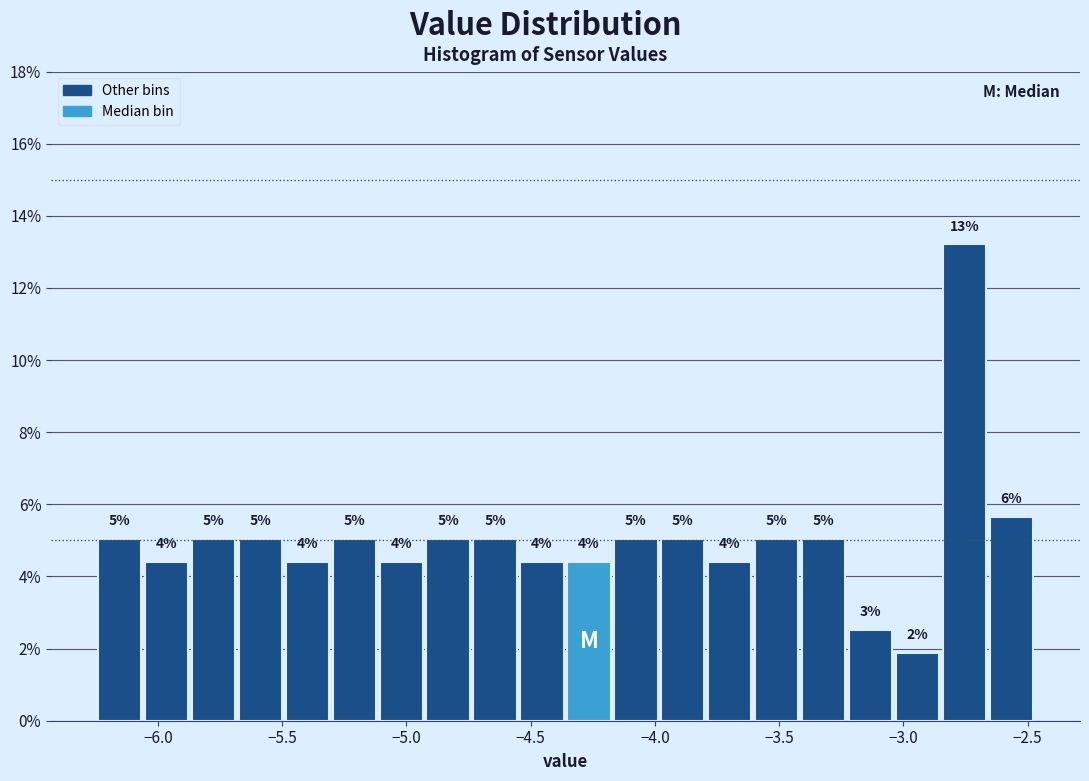

Read against the x-axis, roughly where is the centre of the tallest bar?

-2.75